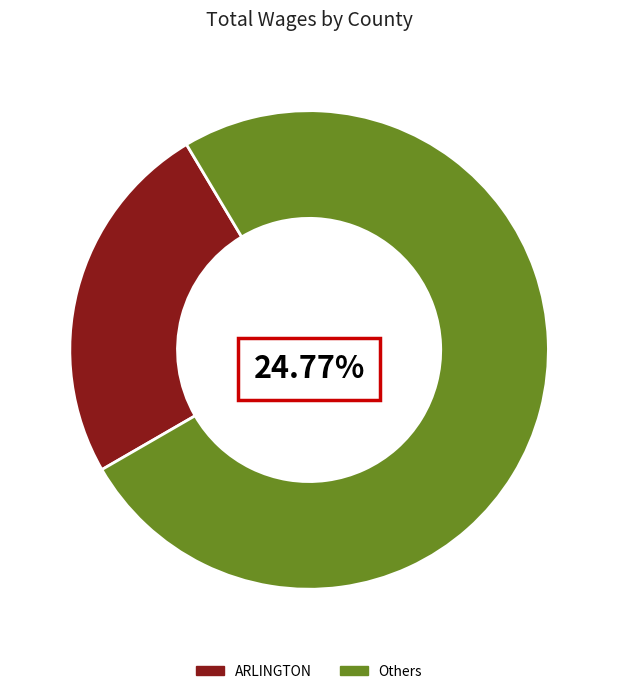

What portion of the pie excludes APPOMATTOX?

99.4%